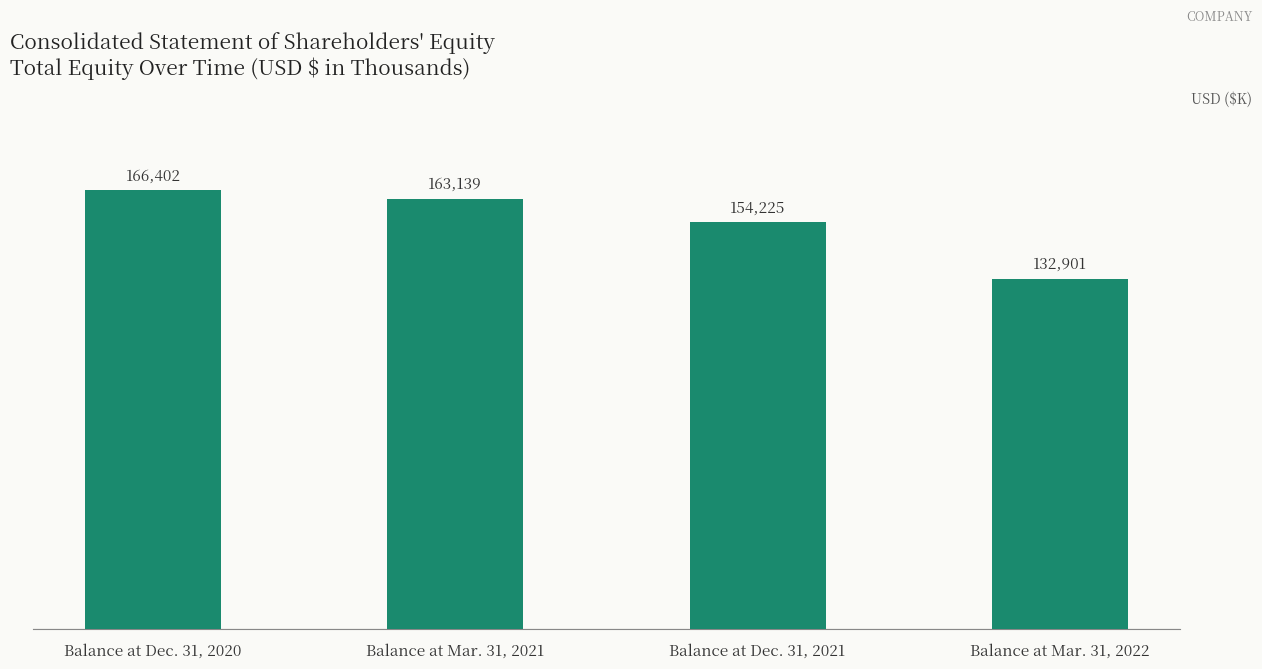

What is the change in value from Balance at Mar. 31, 2021 to Balance at Dec. 31, 2021?

-8914